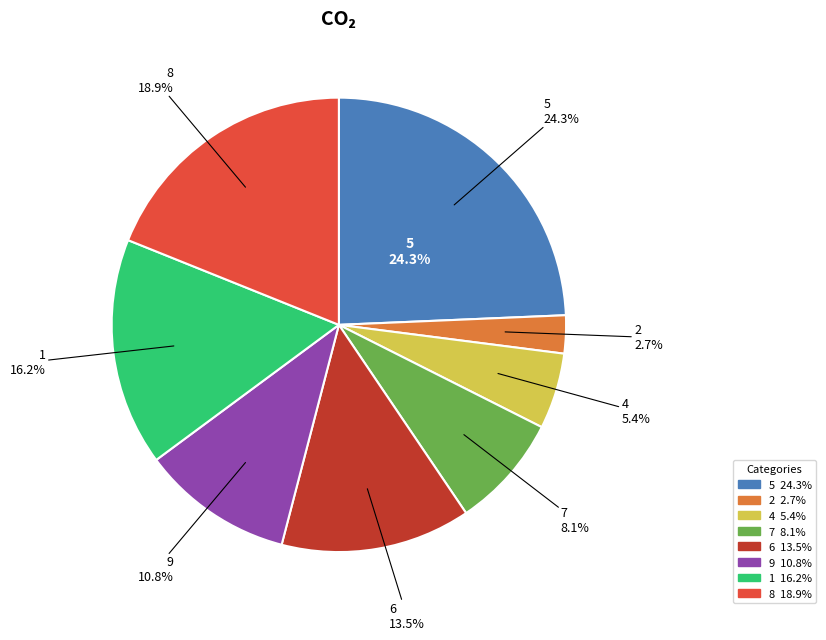

How many slices are in this pie chart?

8